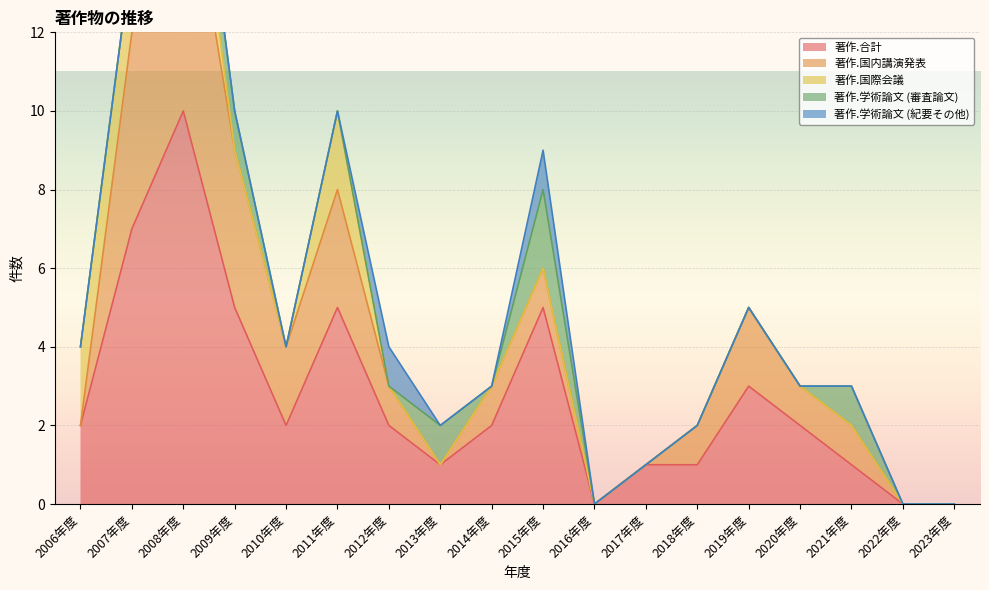

Does the chart display data point markers on the line(s)?

No